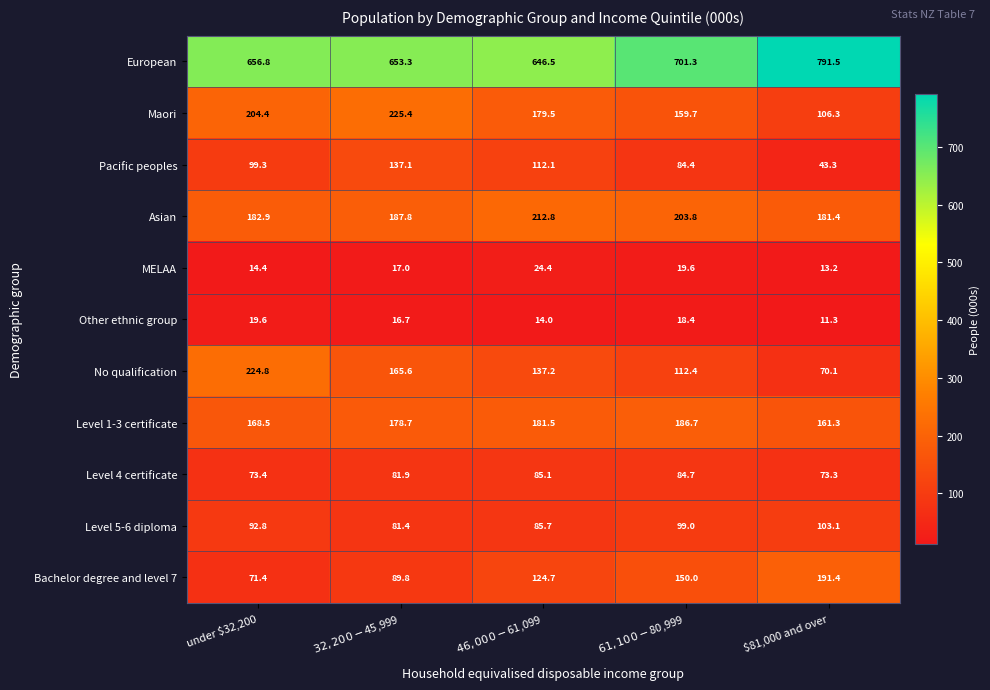

At how many categories does at least one series exceed 396?

5